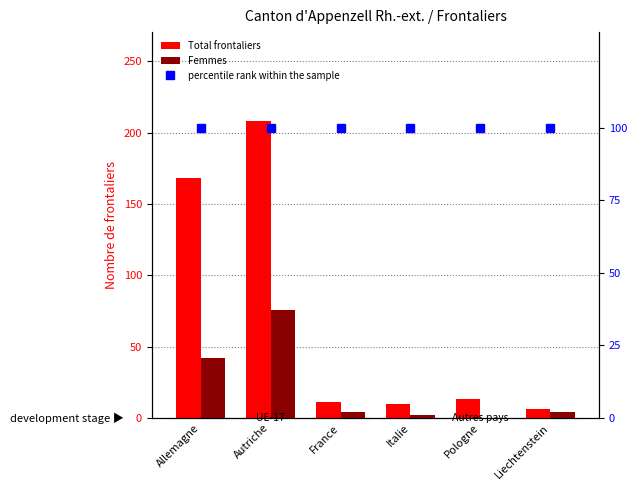

What position from the right is Autriche?

5